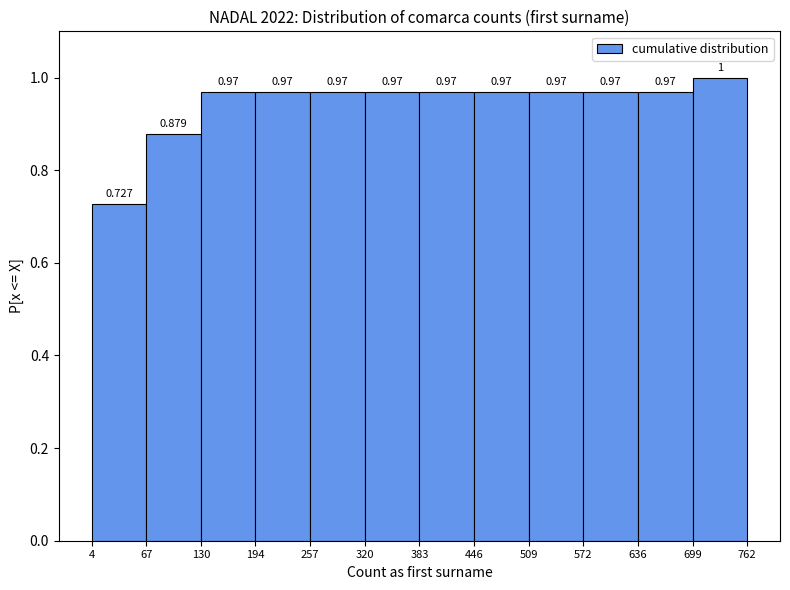

Reading left to right, transcribe this chart: for each bar, give the range it covers on the x-axis and its height.

4 to 67: 0.727
67 to 130: 0.879
130 to 194: 0.970
194 to 257: 0.970
257 to 320: 0.970
320 to 383: 0.970
383 to 446: 0.970
446 to 509: 0.970
509 to 572: 0.970
572 to 636: 0.970
636 to 699: 0.970
699 to 762: 1.000